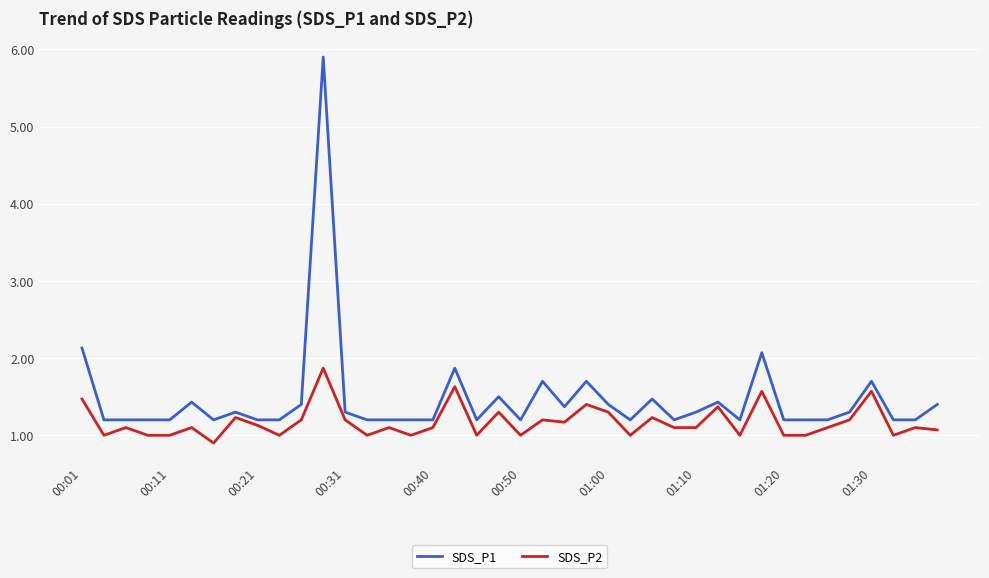

What is the average value of the SDS_P1 series?

1.5